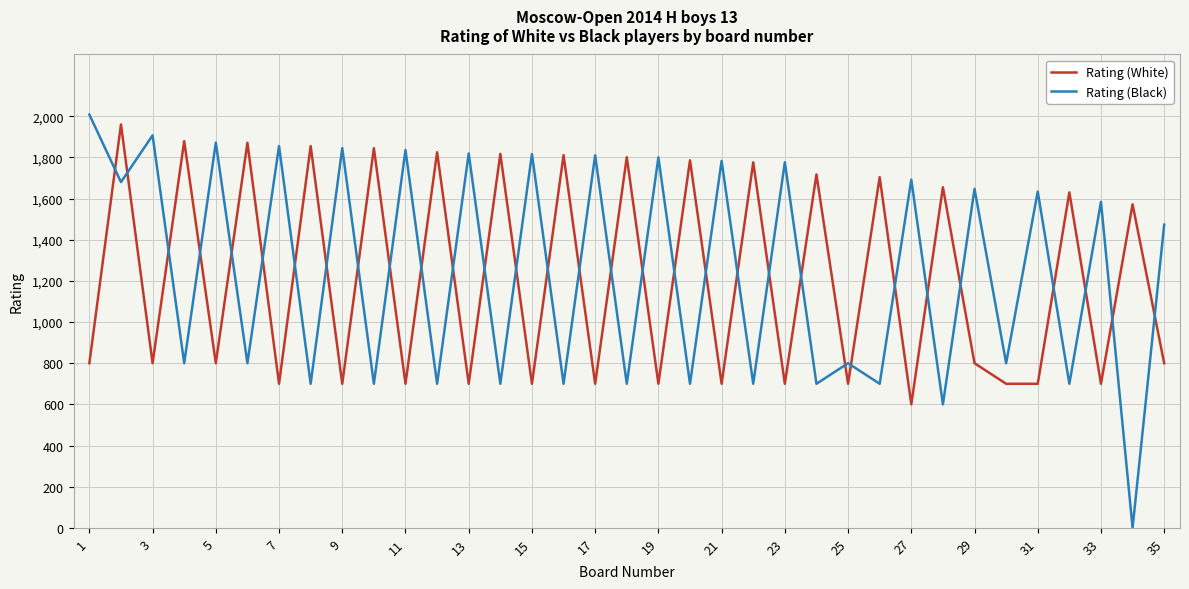

What is the difference between the second highest and second lowest values in the Rating (Black) series?

1307